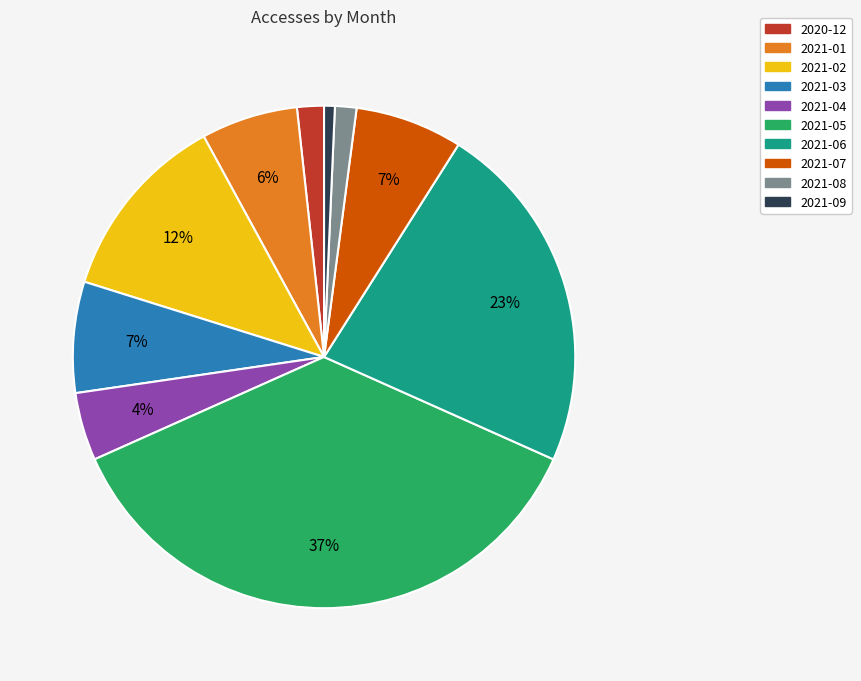

Count the number of slices in the pie.

10